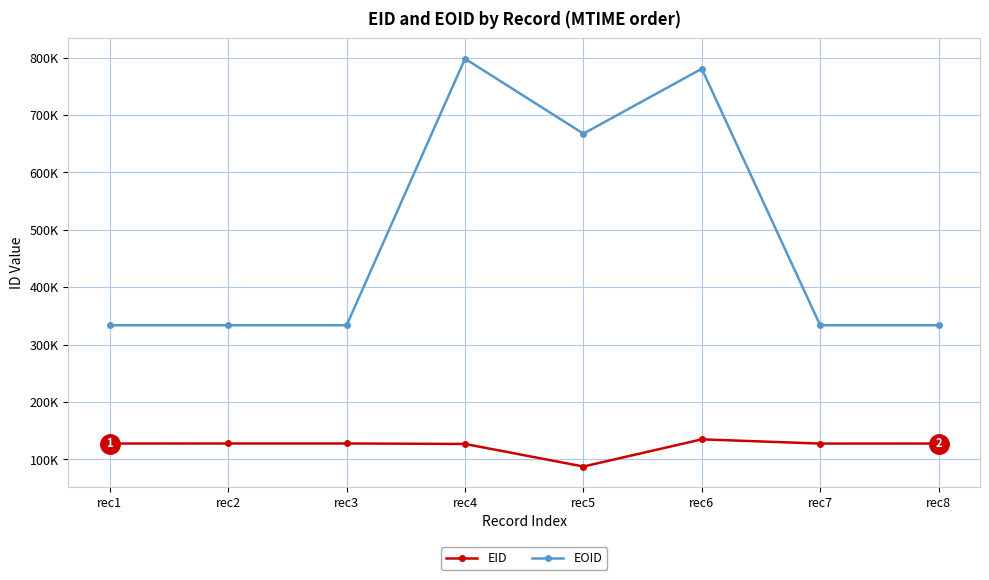

Does the chart have visible grid lines?

Yes